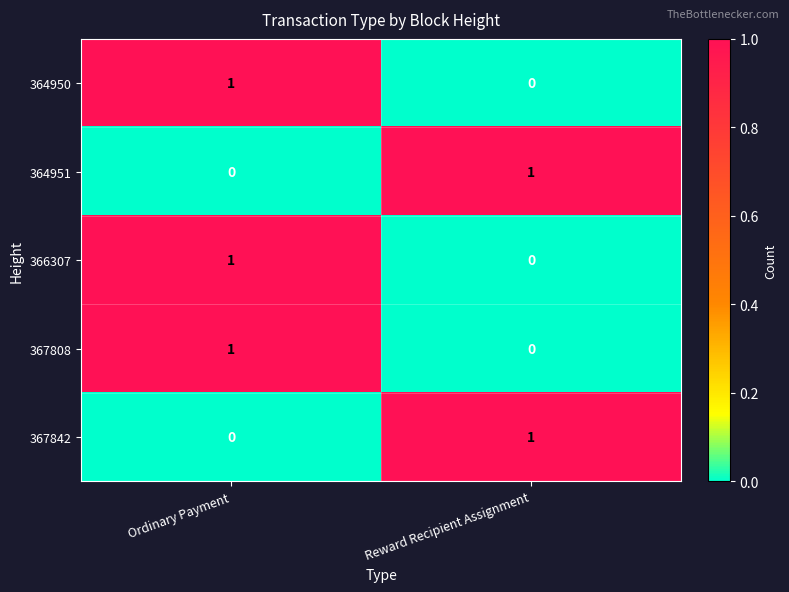

List the labels in order of 367808 value, largest first.

Ordinary Payment, Reward Recipient Assignment